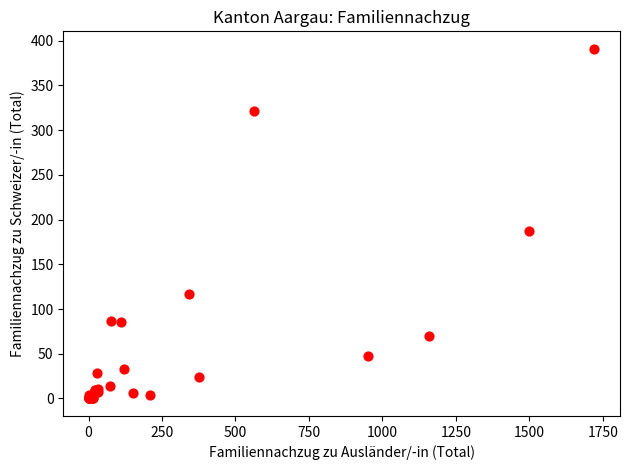

What Y value in the scatter plot is closest to 195?

187